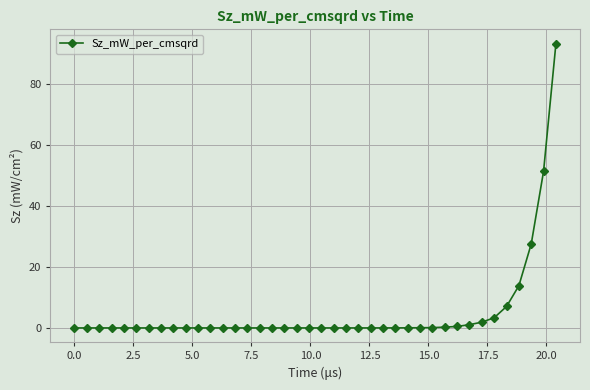

What is the difference between the maximum and second lowest values?

93.1